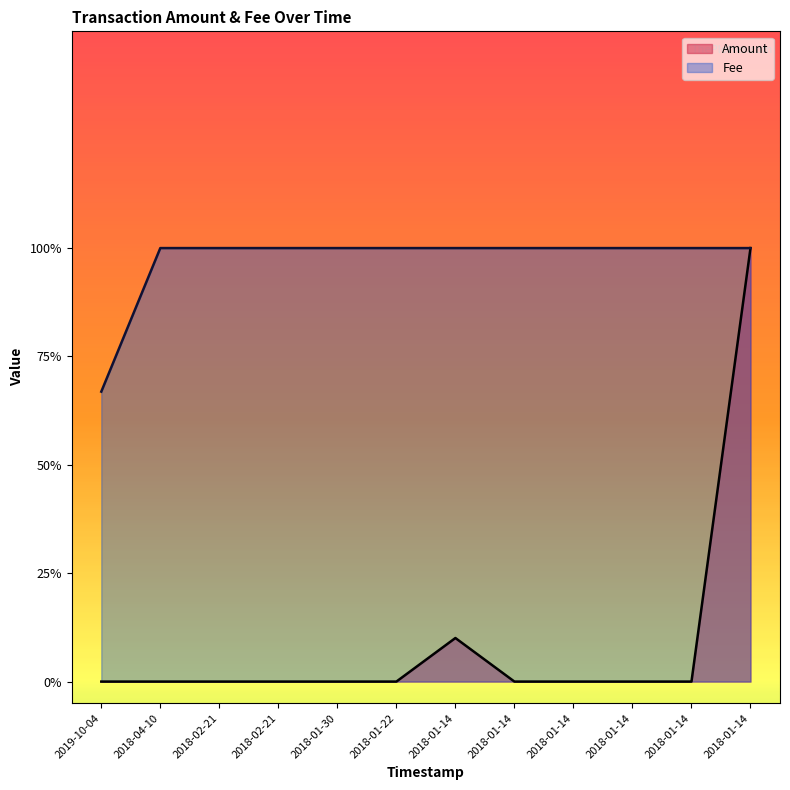

Read the Fee value at 2018-02-21.

1.0